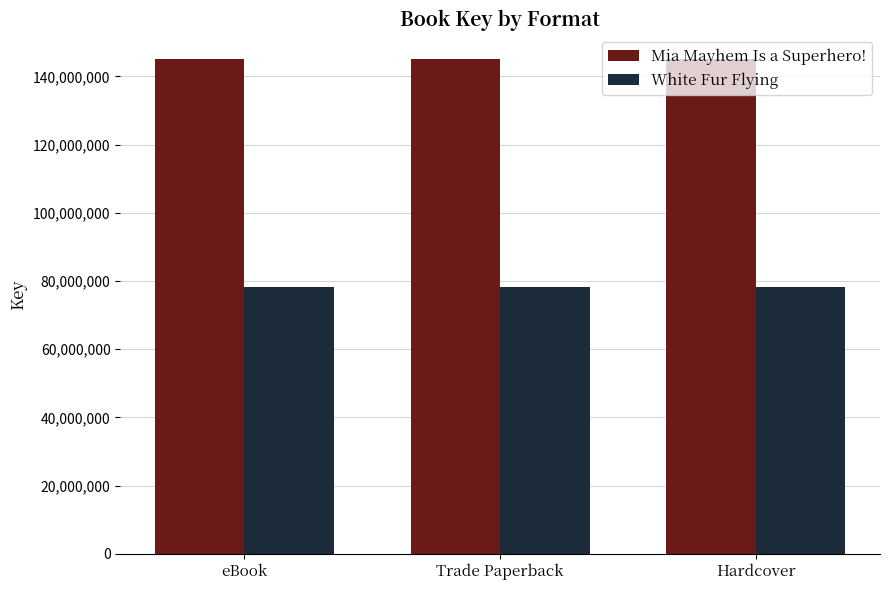

The value of White Fur Flying at Trade Paperback is 78141489. True or false?

True